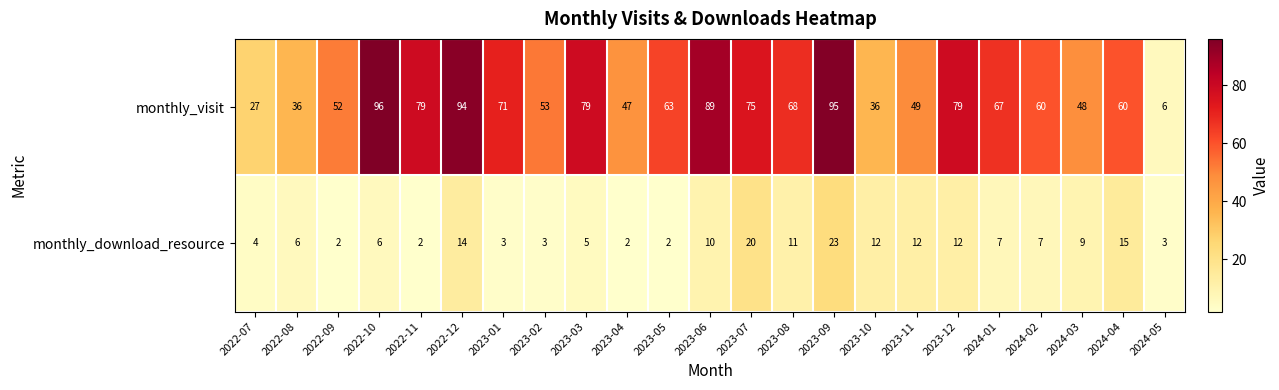

What is the greatest value displayed?

96